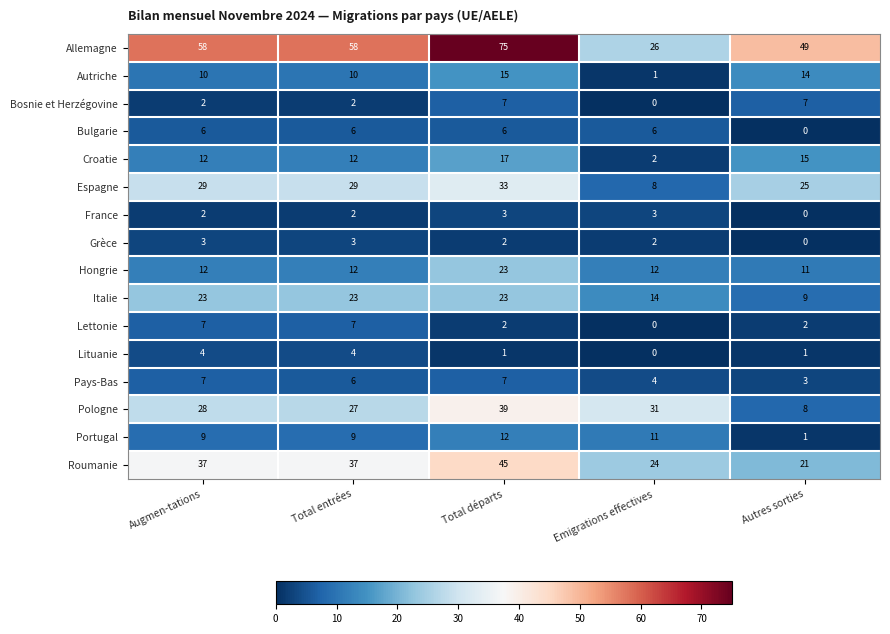

Read the Pays-Bas value at Emigrations effectives.

4